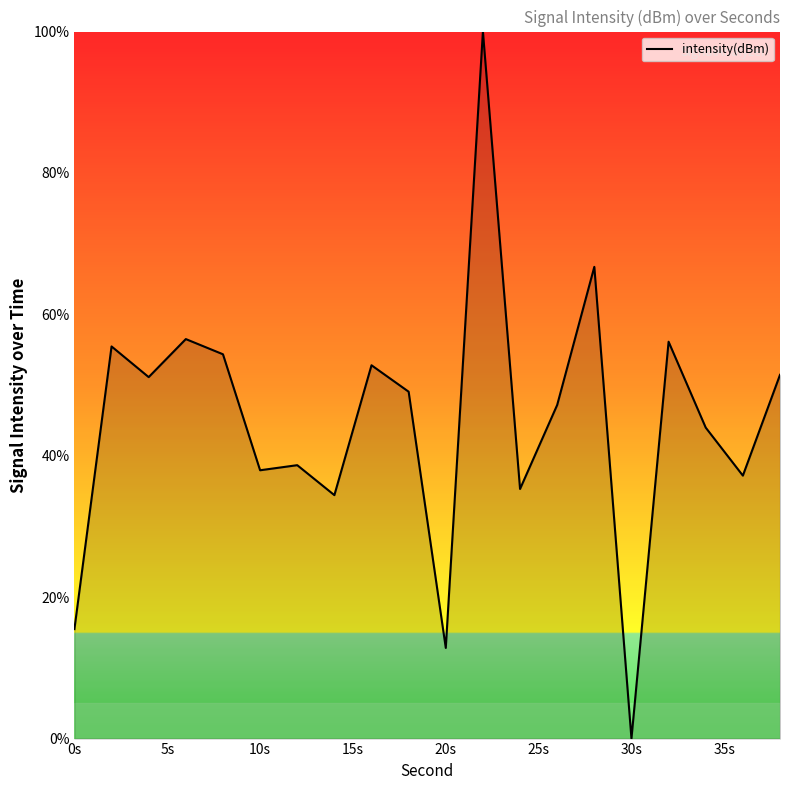

What is the sum of all values?

896.6